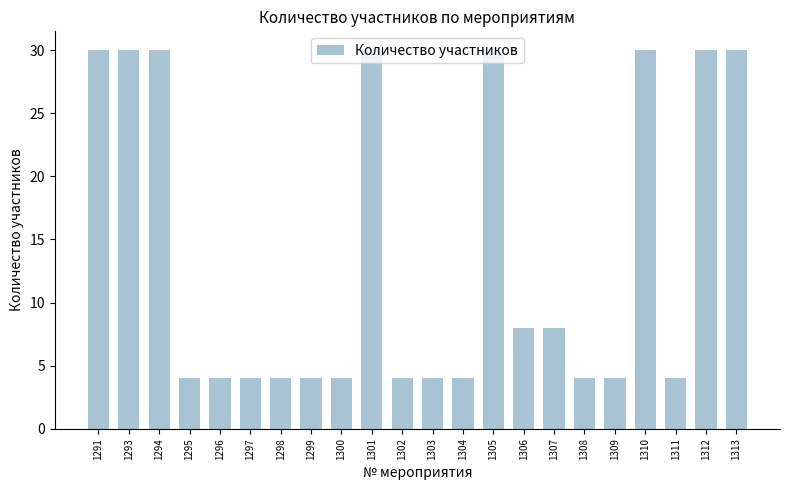

What is the ratio of the value at 1313 to the value at 1294?

1.0